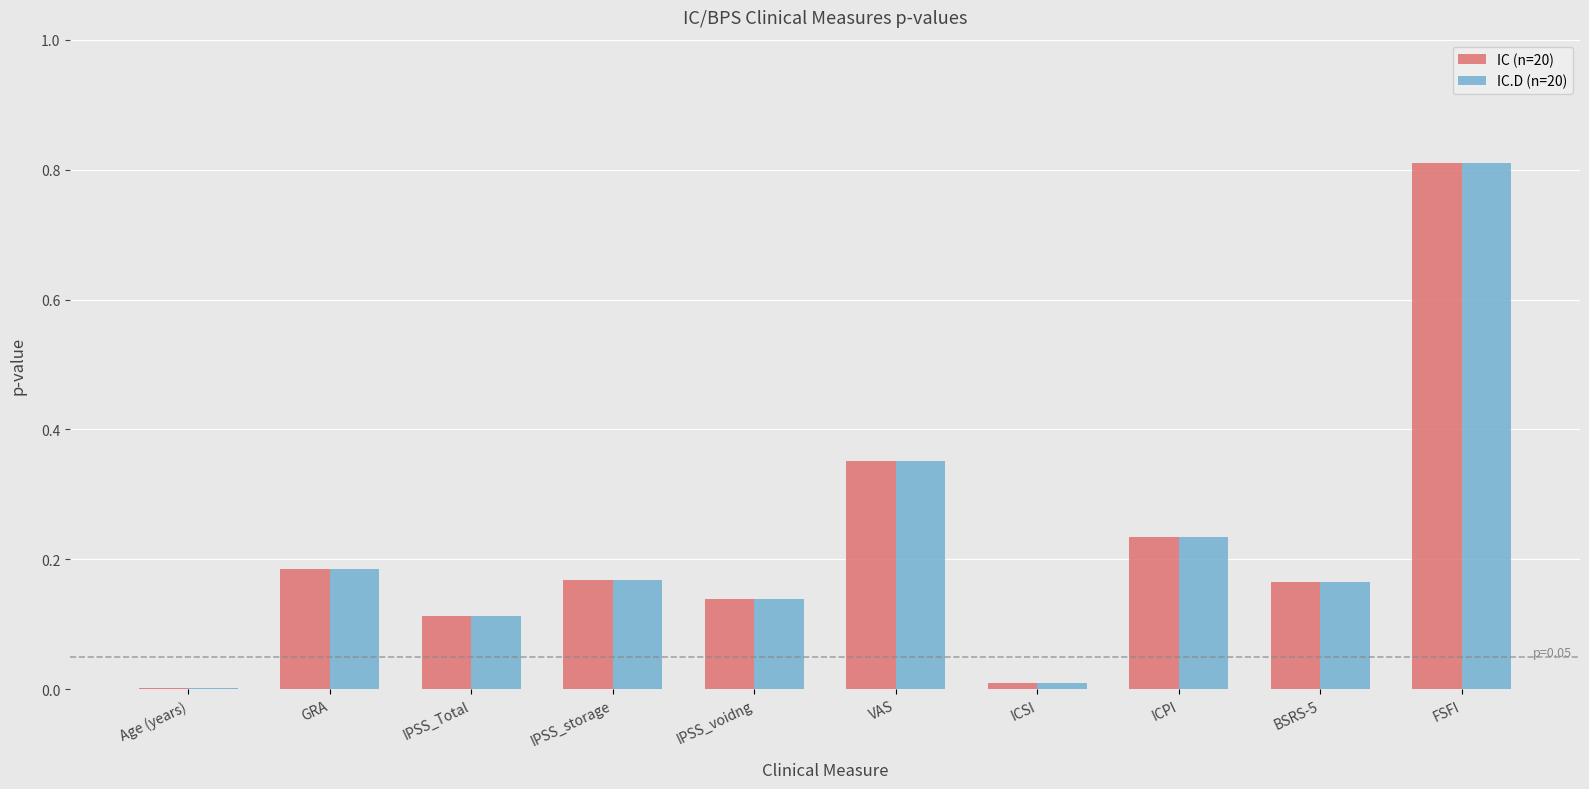

The value of IC (n=20) at FSFI is 1.2. True or false?

False